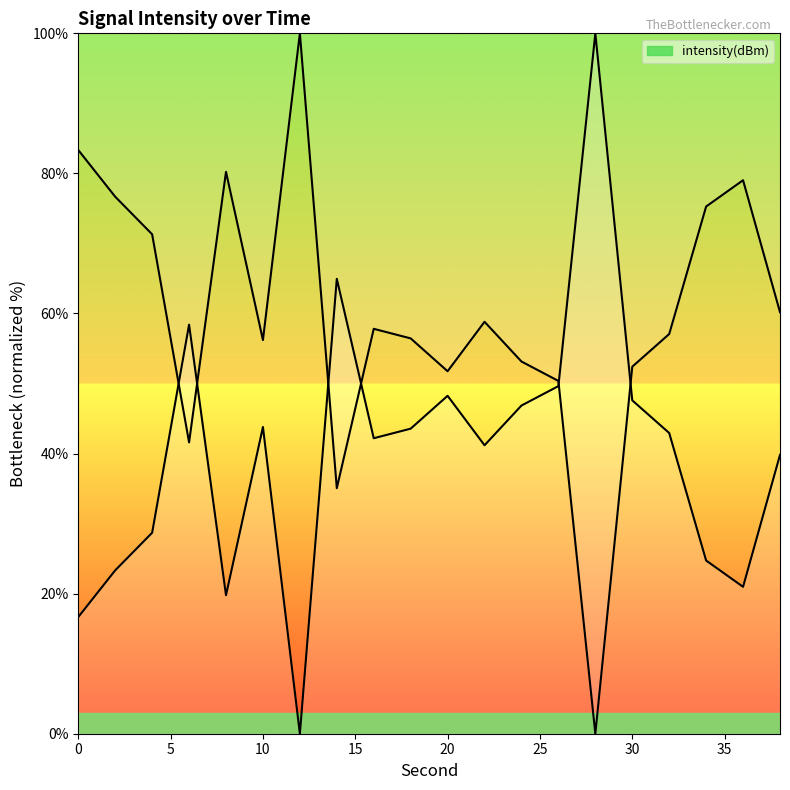

What is the difference between the second highest and second lowest values?

48.3